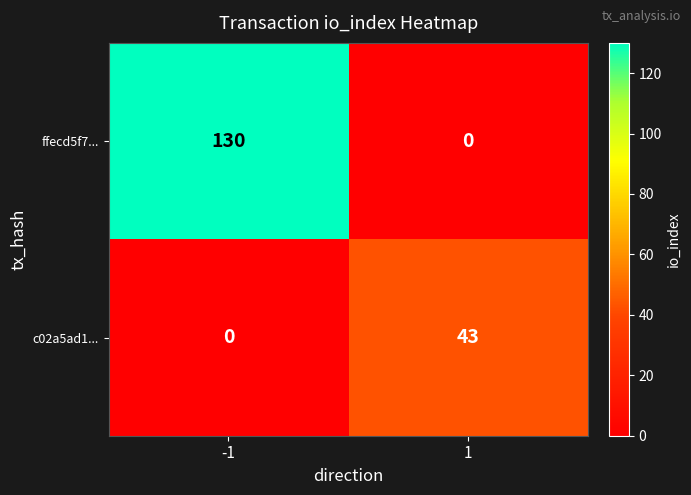

What is the sum of the c02a5ad1... values at 1 and -1?

43